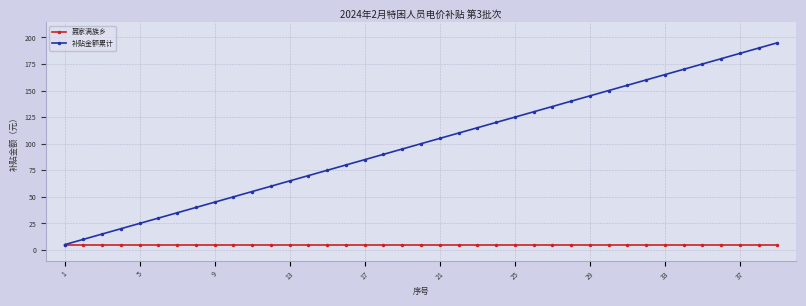

What is the greatest value displayed?

195